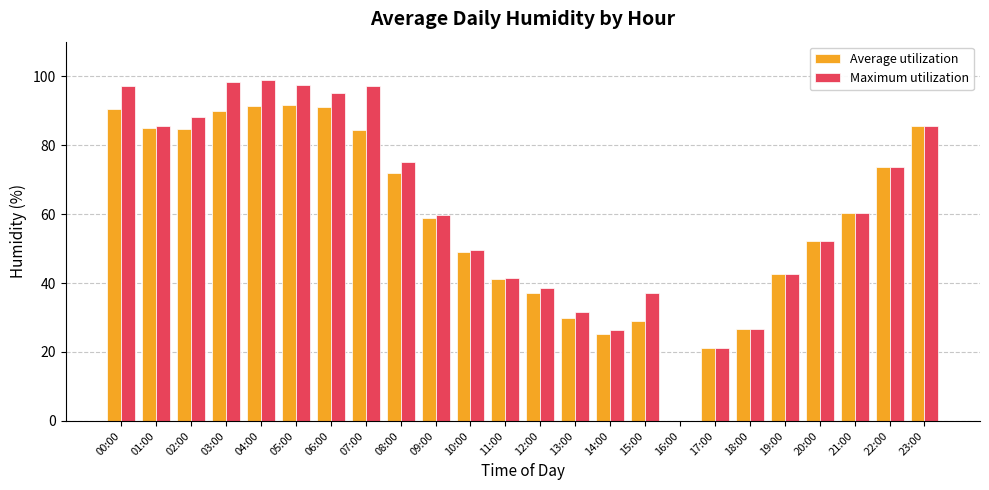

Is the value of Average utilization at 23:00 greater than the value of Maximum utilization at 16:00?

Yes